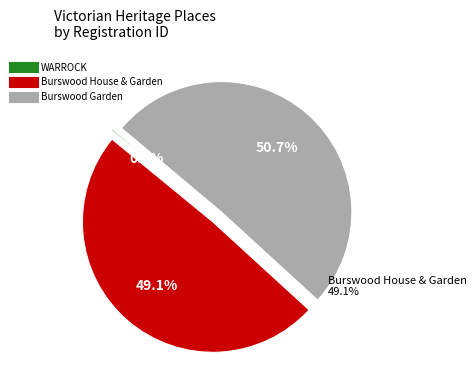

To the nearest percent, what portion does Burswood House & Garden represent?

49%